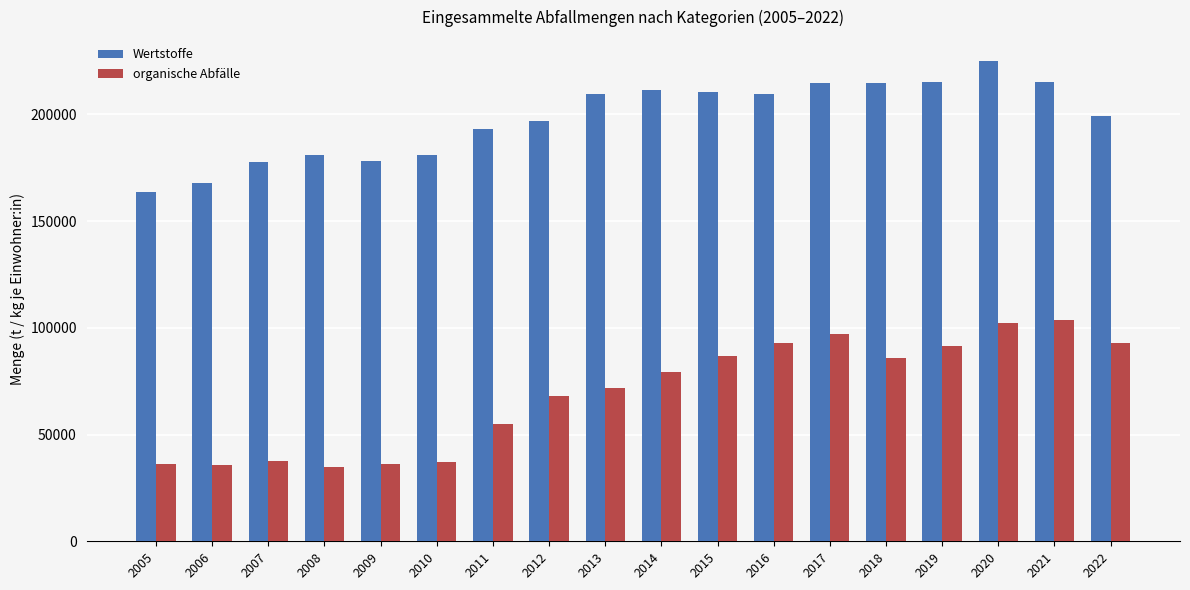

Is the value of Wertstoffe at 2017 greater than the value of organische Abfälle at 2020?

Yes